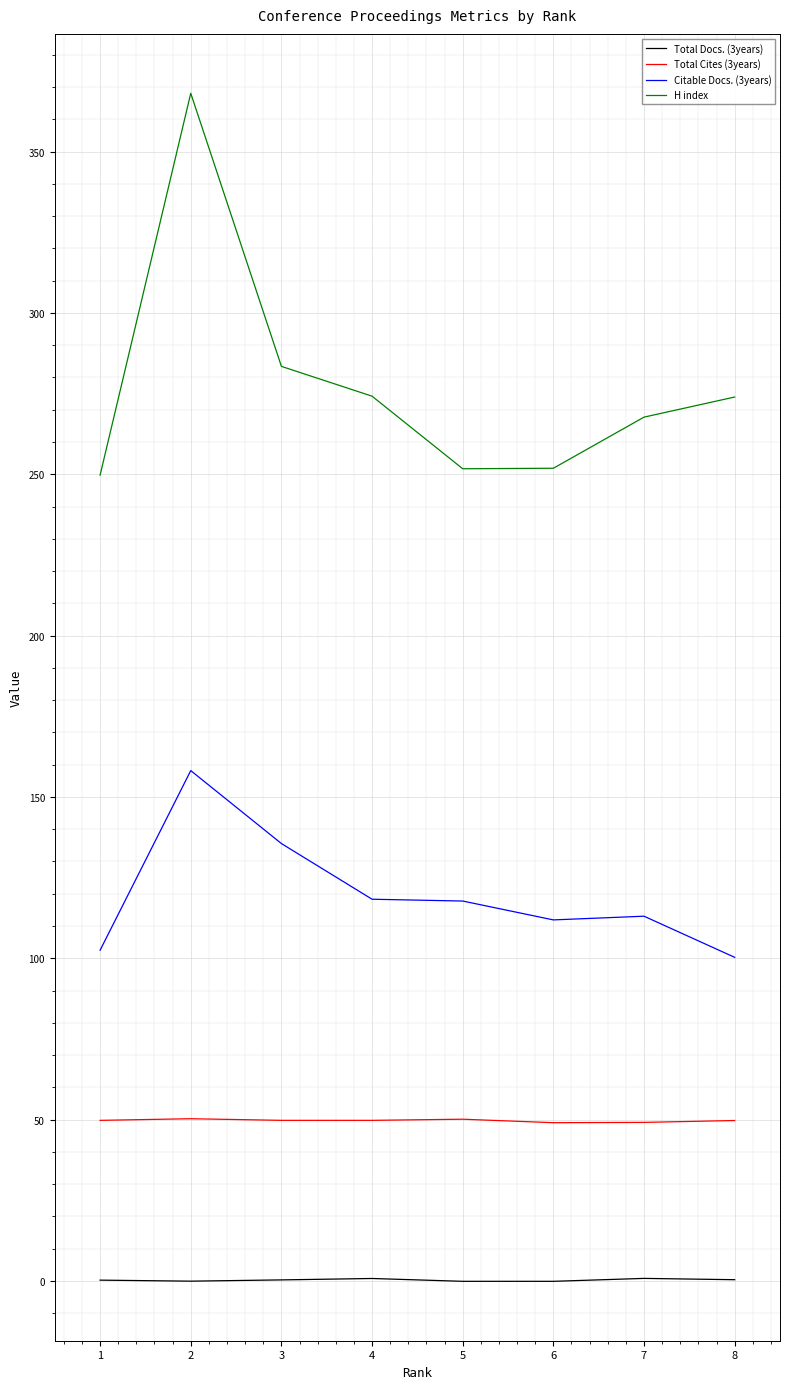

Read the H index value at 8.

273.9